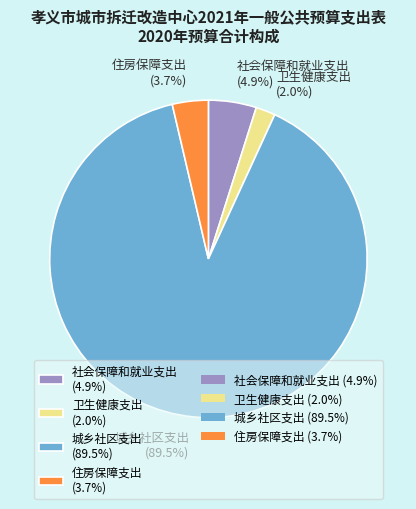

To the nearest percent, what is the difference between the 卫生健康支出 and 住房保障支出 slice percentages?

2%